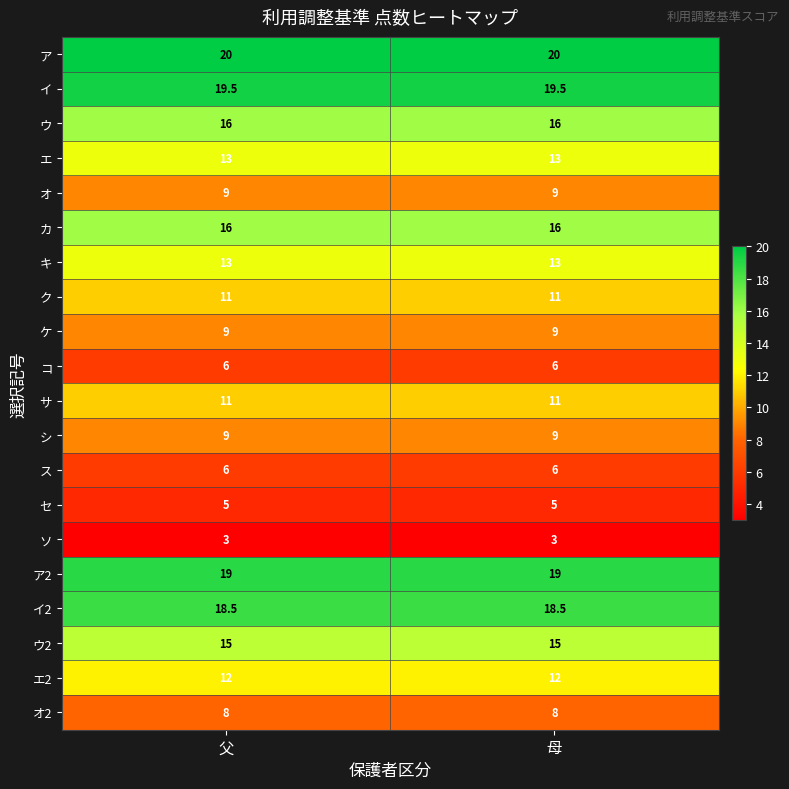

What is the average value of the シ series?

9.0